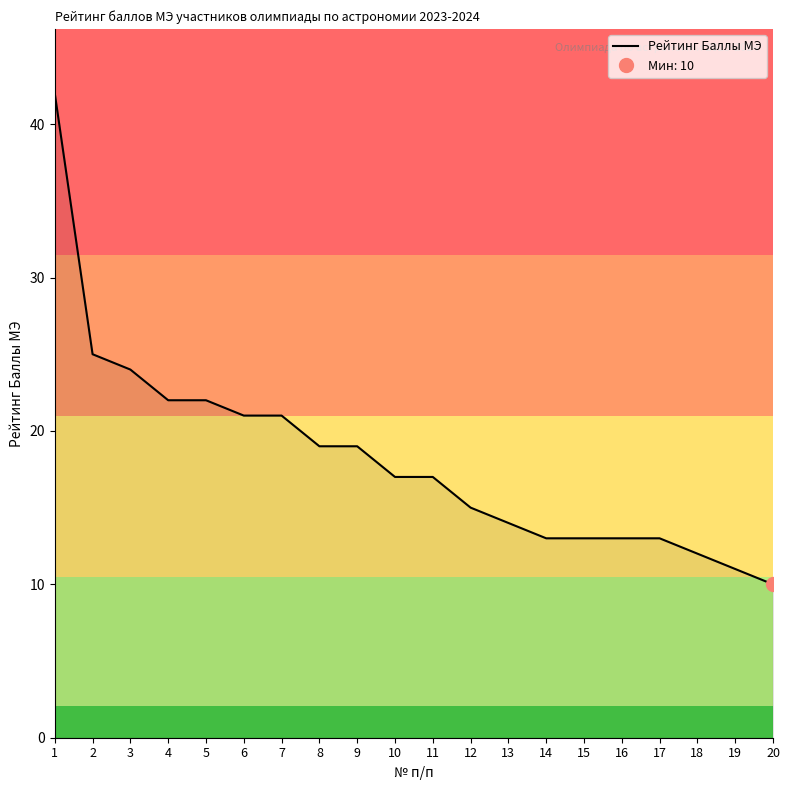

What is the difference between the values at 9 and 15?

6